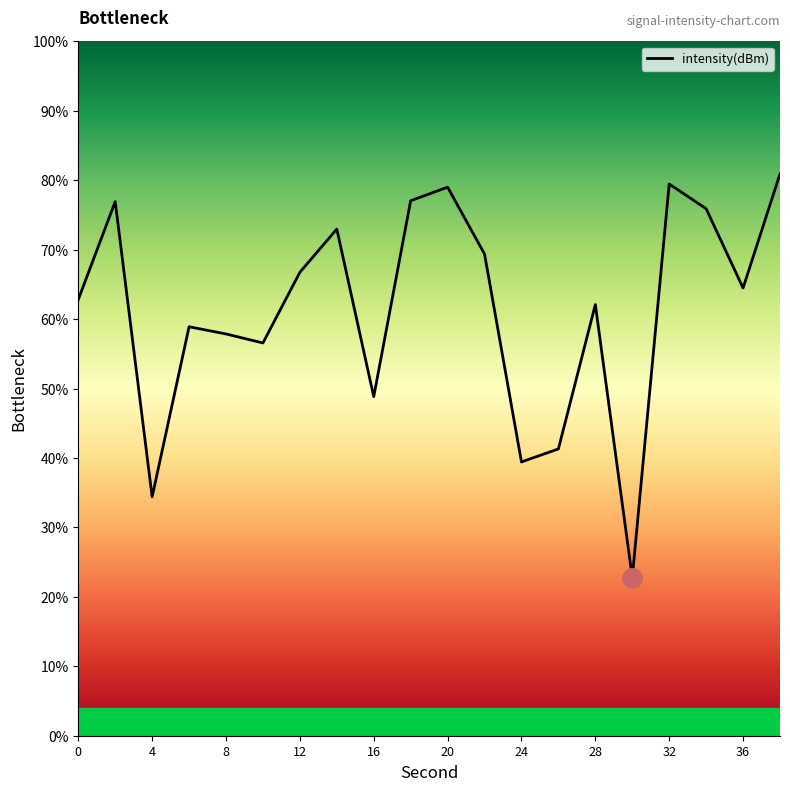

True or false: the data shows 90.3 at 6.

False